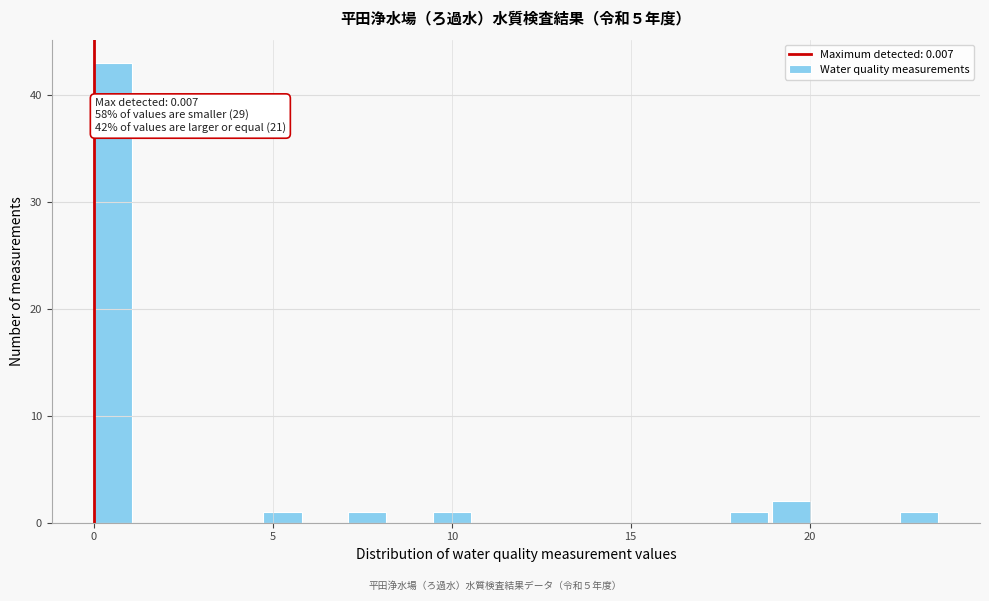

Around what value on the x-axis is the tallest bar? Give the approximate position of its centre, as read against the axis.

0.5